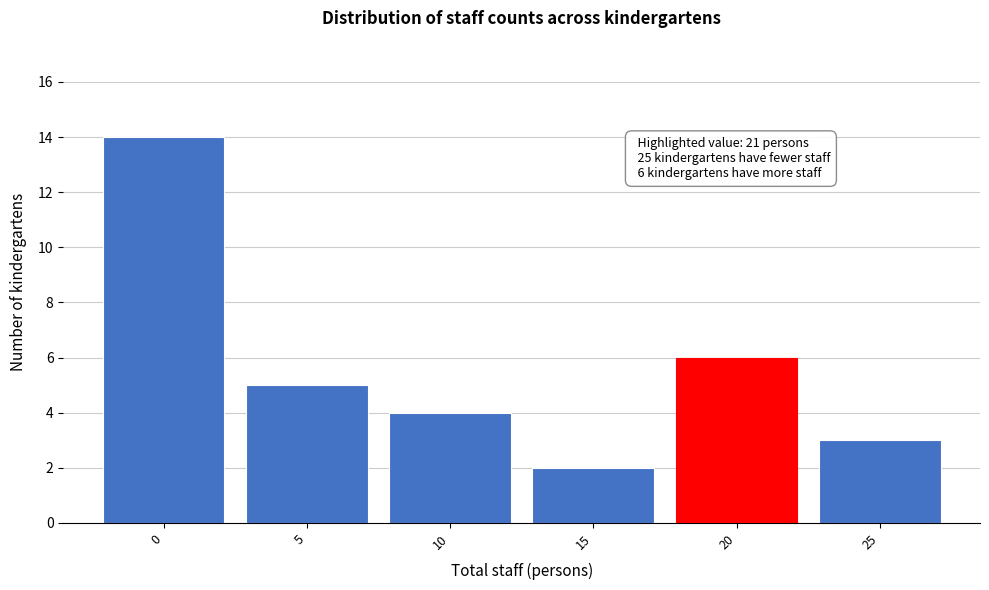

Reading left to right, extract all data points from this chart.

14	5	4	2	6	3